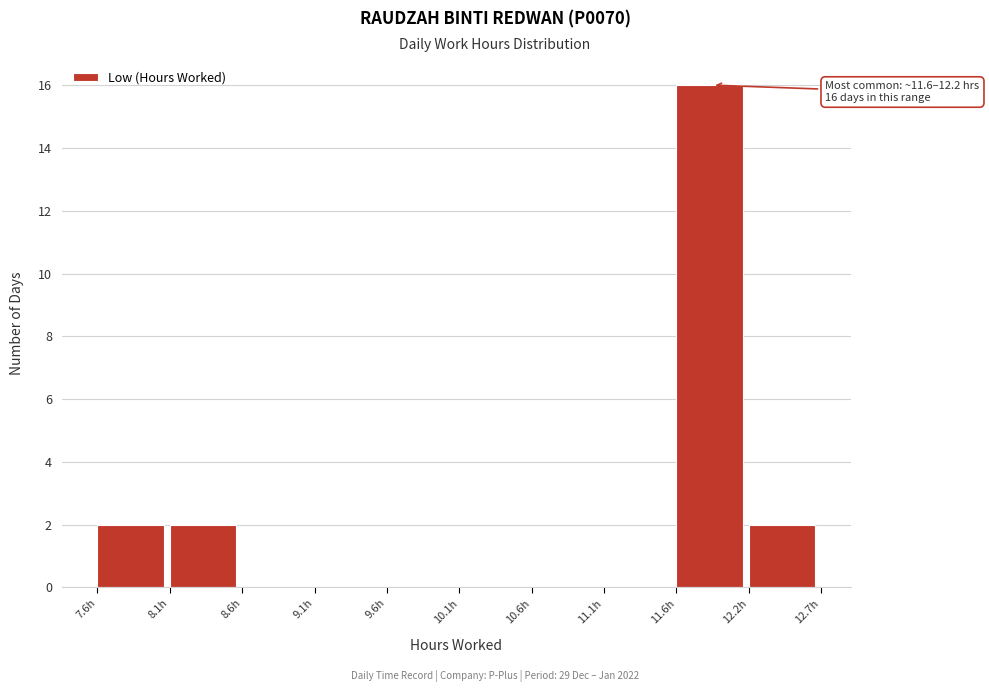

Over which range of the x-axis is the bar tallest?

11.6 to 12.2